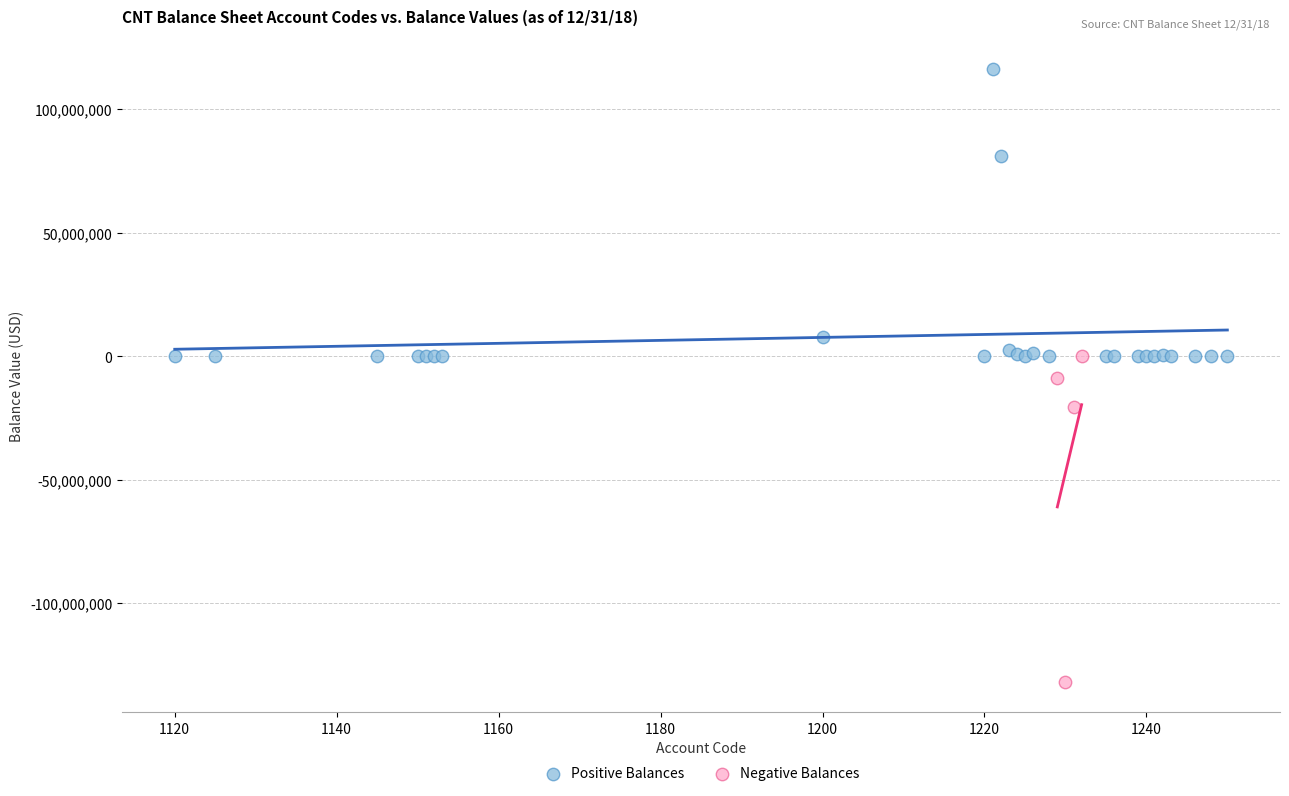

Which series reaches the maximum Y coordinate?

Positive Balances